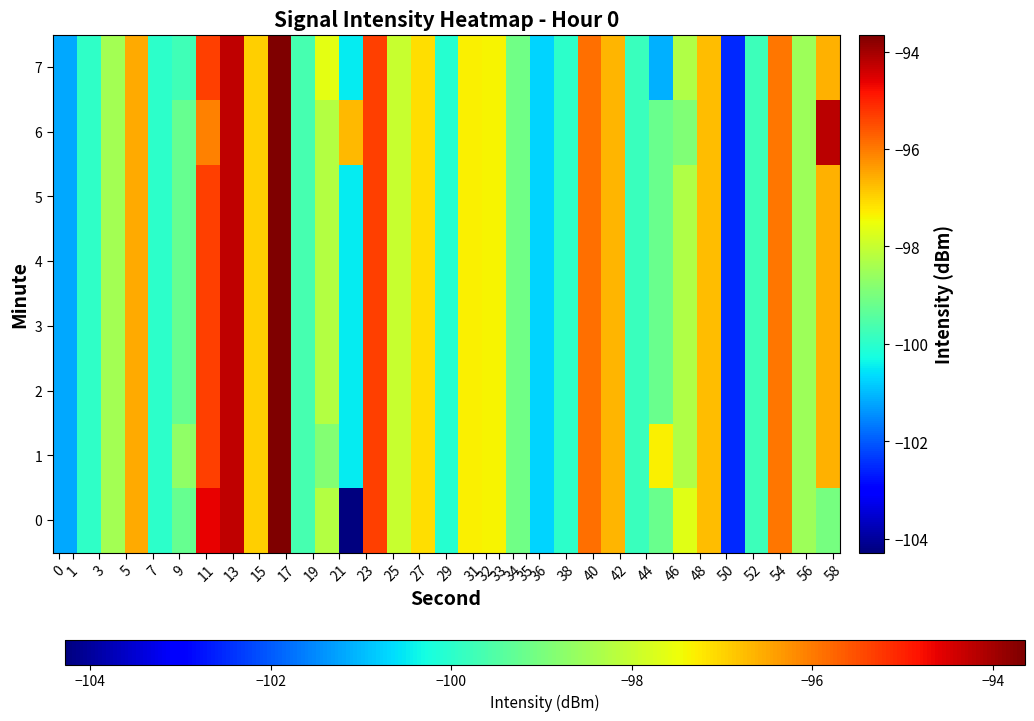

How many data points does each series have?

33